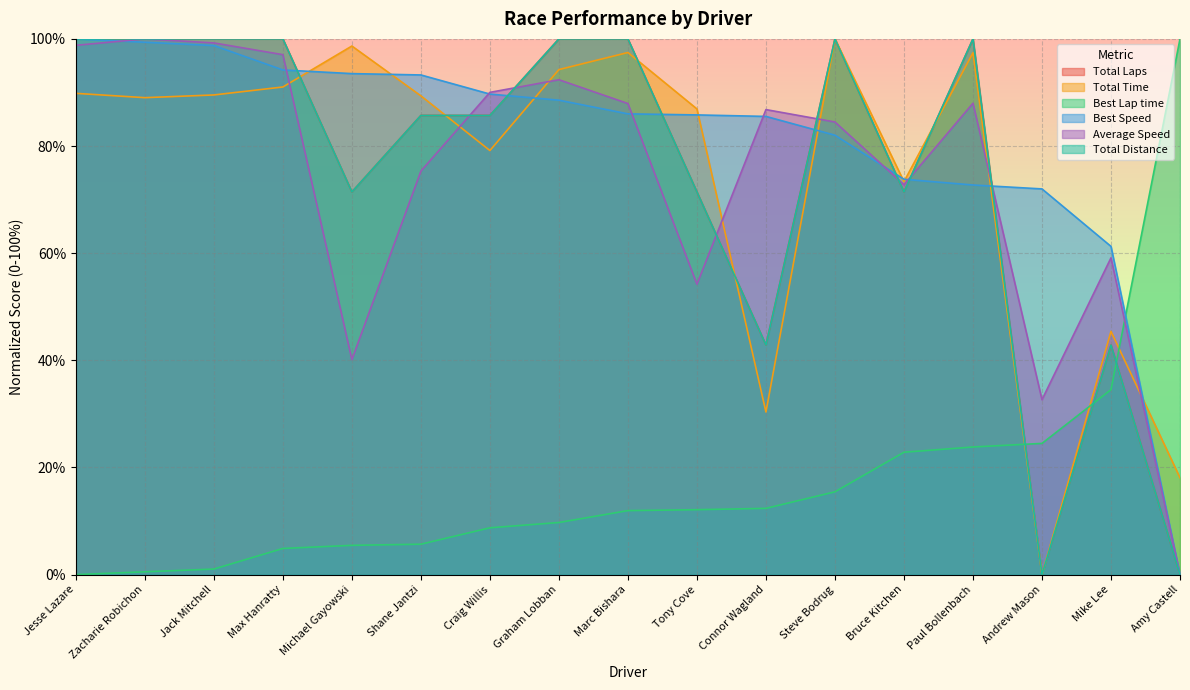

Reading left to right, transcribe all the data shown in this chart.

Total Laps: Jesse Lazare=100.0	Zacharie Robichon=100.0	Jack Mitchell=100.0	Max Hanratty=100.0	Michael Gayowski=71.4	Shane Jantzi=85.7	Craig Willis=85.7	Graham Lobban=100.0	Marc Bishara=100.0	Tony Cove=71.4	Connor Wagland=42.9	Steve Bodrug=100.0	Bruce Kitchen=71.4	Paul Bollenbach=100.0	Andrew Mason=0.0	Mike Lee=42.9	Amy Castell=0.0
Total Time: Jesse Lazare=89.8	Zacharie Robichon=89.0	Jack Mitchell=89.5	Max Hanratty=91.0	Michael Gayowski=98.7	Shane Jantzi=89.4	Craig Willis=79.2	Graham Lobban=94.3	Marc Bishara=97.5	Tony Cove=86.9	Connor Wagland=30.4	Steve Bodrug=100.0	Bruce Kitchen=73.4	Paul Bollenbach=97.4	Andrew Mason=0.0	Mike Lee=45.4	Amy Castell=18.1
Best Lap time: Jesse Lazare=0.0	Zacharie Robichon=0.5	Jack Mitchell=1.0	Max Hanratty=4.9	Michael Gayowski=5.5	Shane Jantzi=5.7	Craig Willis=8.7	Graham Lobban=9.7	Marc Bishara=11.9	Tony Cove=12.1	Connor Wagland=12.4	Steve Bodrug=15.5	Bruce Kitchen=22.8	Paul Bollenbach=23.8	Andrew Mason=24.5	Mike Lee=34.5	Amy Castell=100.0
Best Speed: Jesse Lazare=100.0	Zacharie Robichon=99.4	Jack Mitchell=98.8	Max Hanratty=94.2	Michael Gayowski=93.5	Shane Jantzi=93.3	Craig Willis=89.7	Graham Lobban=88.6	Marc Bishara=86.0	Tony Cove=85.8	Connor Wagland=85.5	Steve Bodrug=82.0	Bruce Kitchen=73.8	Paul Bollenbach=72.7	Andrew Mason=72.0	Mike Lee=61.3	Amy Castell=0.0
Average Speed: Jesse Lazare=98.8	Zacharie Robichon=100.0	Jack Mitchell=99.2	Max Hanratty=97.1	Michael Gayowski=40.1	Shane Jantzi=75.3	Craig Willis=90.0	Graham Lobban=92.4	Marc Bishara=87.9	Tony Cove=54.2	Connor Wagland=86.8	Steve Bodrug=84.5	Bruce Kitchen=72.8	Paul Bollenbach=88.0	Andrew Mason=32.6	Mike Lee=59.1	Amy Castell=0.0
Total Distance: Jesse Lazare=100.0	Zacharie Robichon=100.0	Jack Mitchell=100.0	Max Hanratty=100.0	Michael Gayowski=71.4	Shane Jantzi=85.7	Craig Willis=85.7	Graham Lobban=100.0	Marc Bishara=100.0	Tony Cove=71.4	Connor Wagland=42.9	Steve Bodrug=100.0	Bruce Kitchen=71.4	Paul Bollenbach=100.0	Andrew Mason=0.0	Mike Lee=42.9	Amy Castell=0.0